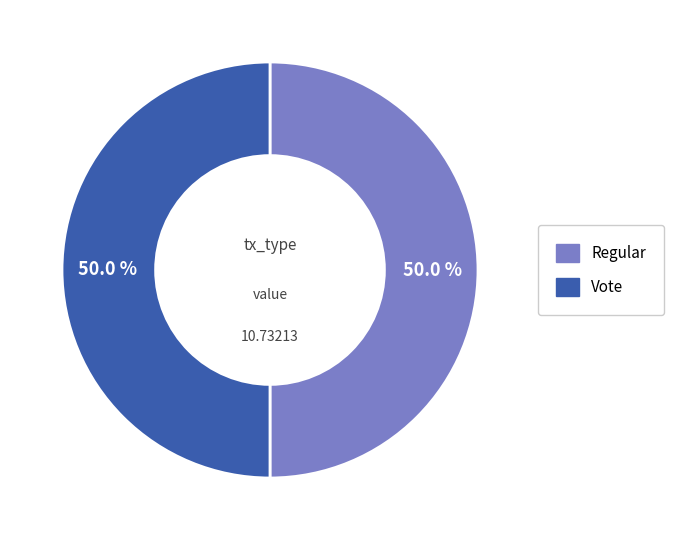

Is it true that Vote is 91% of the pie?

False